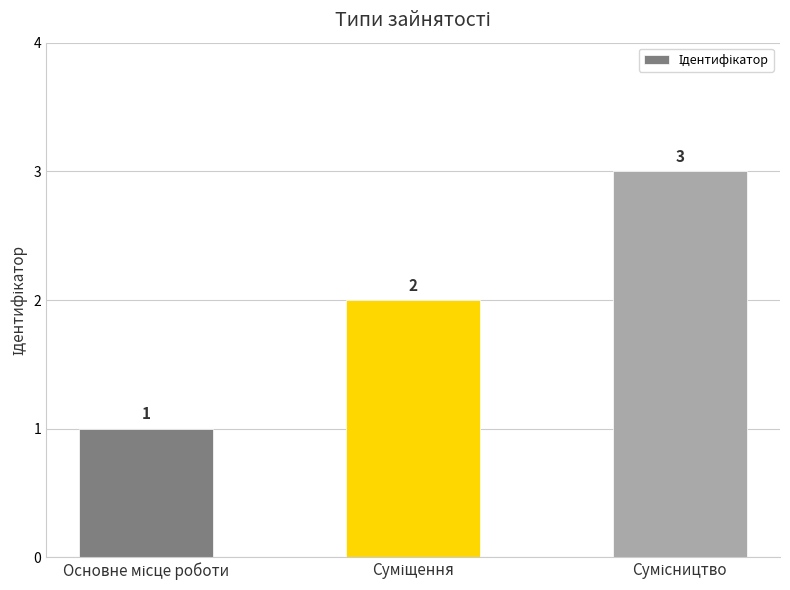

How many series are shown in this chart?

1